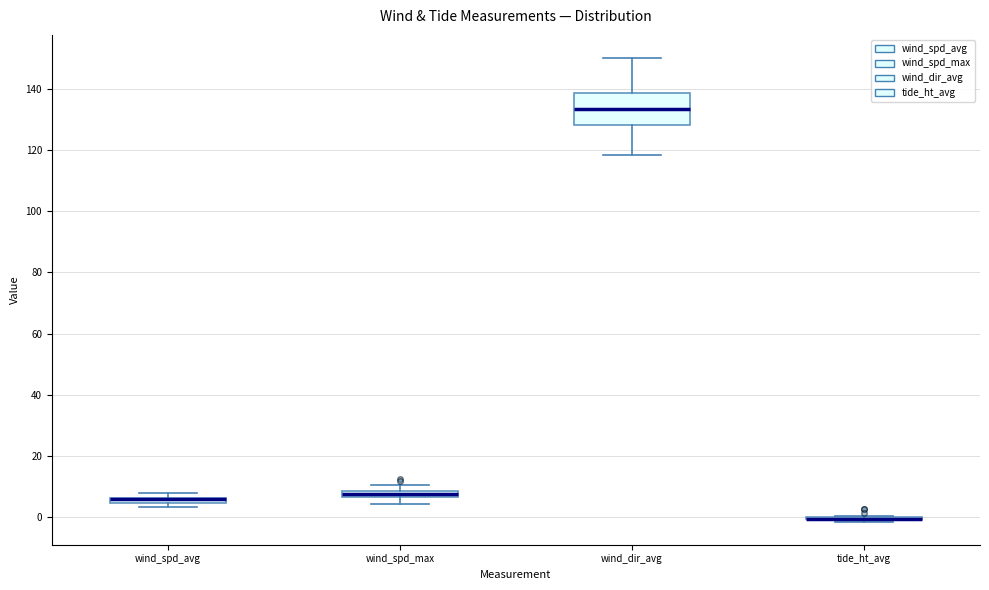

Where does the lower whisker of the box for wind_spd_max end on the y-axis? The values are not printed on the chart, so give them approximately, as read against the axis.

4